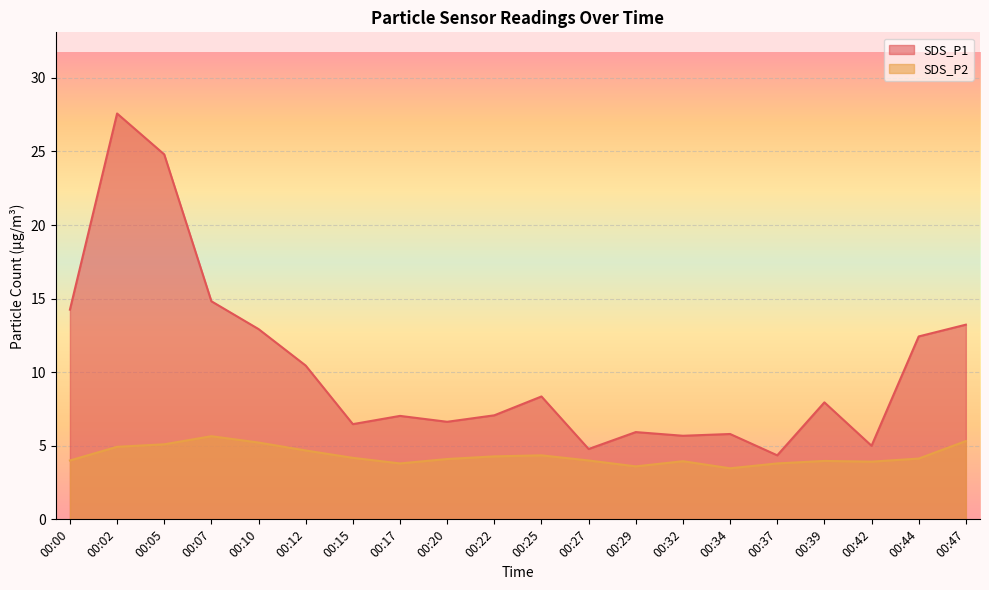

What is the difference between the maximum and minimum values in the SDS_P1 series?

23.2